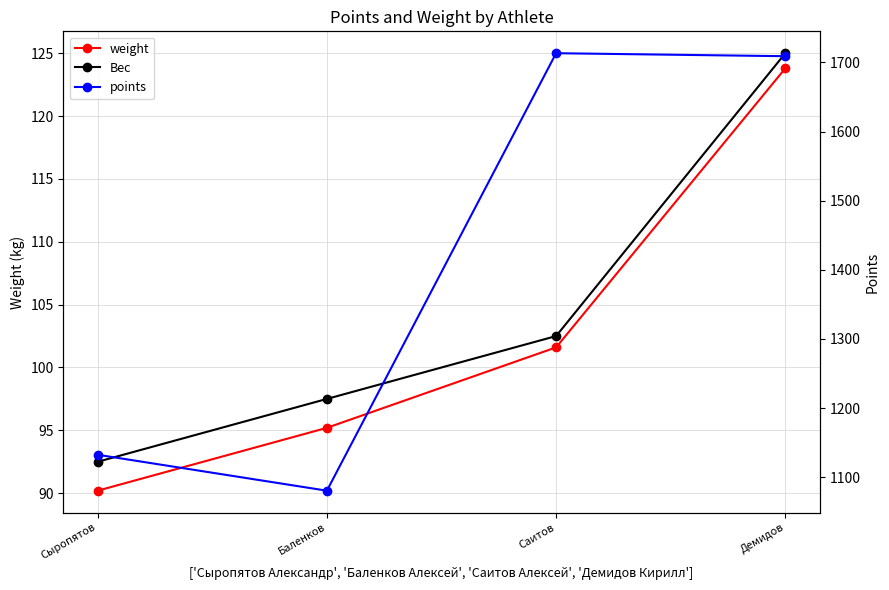

Does the chart have visible grid lines?

Yes